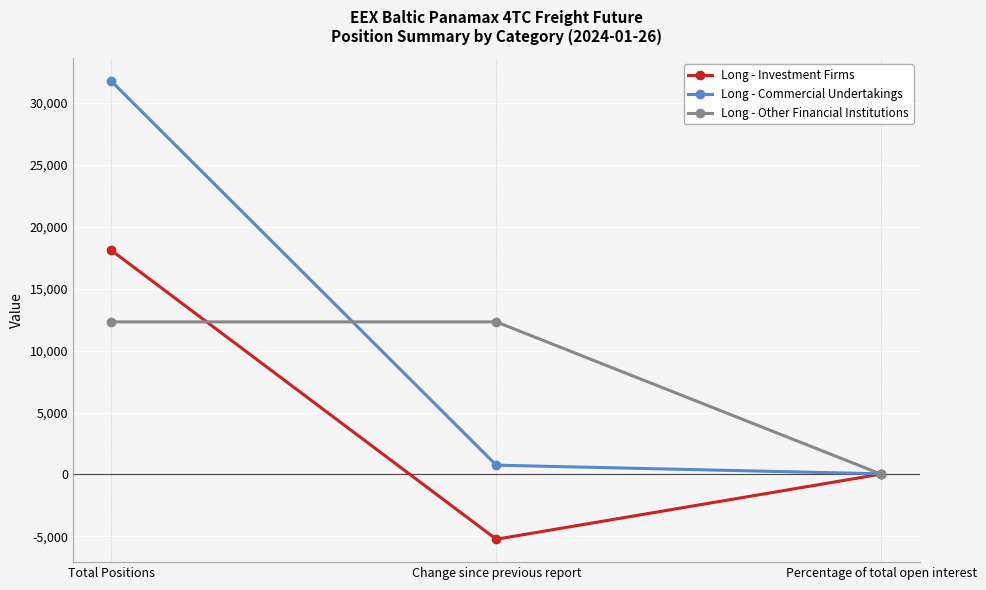

At which category does the chart reach its peak across all series?

Total Positions